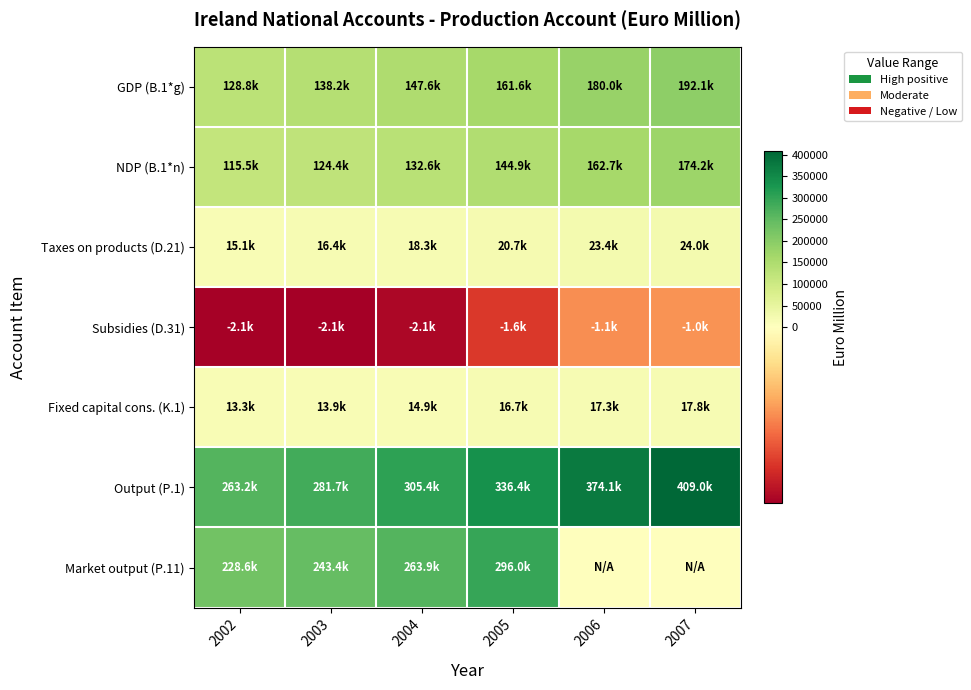

Reading left to right, what are all the values shown in this chart?

GDP (B.1*g): 2002=128785	2003=138213	2004=147567	2005=161564	2006=180028	2007=192065
NDP (B.1*n): 2002=115491	2003=124354	2004=132622	2005=144881	2006=162713	2007=174216
Taxes on products (D.21): 2002=15083	2003=16362	2004=18266	2005=20675	2006=23388	2007=23997
Subsidies (D.31): 2002=-2104	2003=-2129	2004=-2054	2005=-1643	2006=-1052	2007=-1029
Fixed capital cons. (K.1): 2002=13294	2003=13859	2004=14945	2005=16683	2006=17315	2007=17849
Output (P.1): 2002=263204	2003=281743	2004=305391	2005=336423	2006=374076	2007=408992
Market output (P.11): 2002=228583	2003=243424	2004=263860	2005=295975	2006=0	2007=0